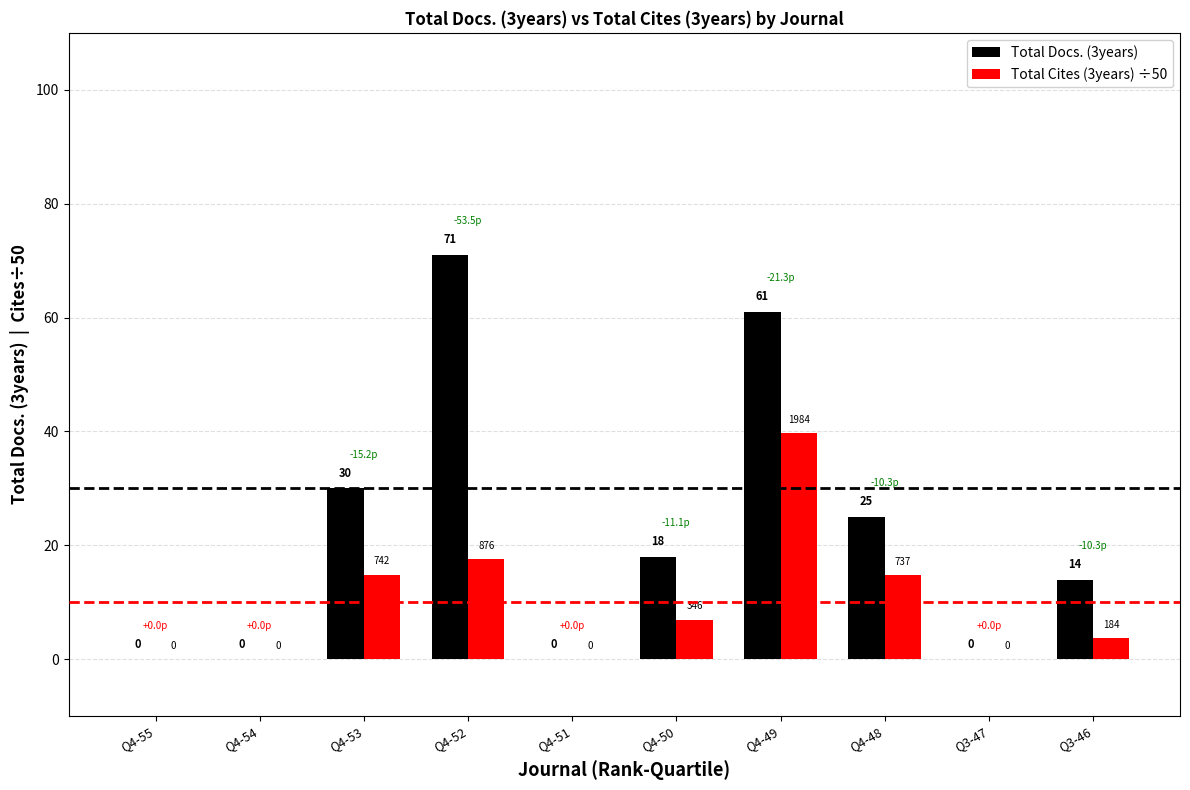

The value of Total Docs. (3years) at Q4-52 is 71.0. True or false?

True